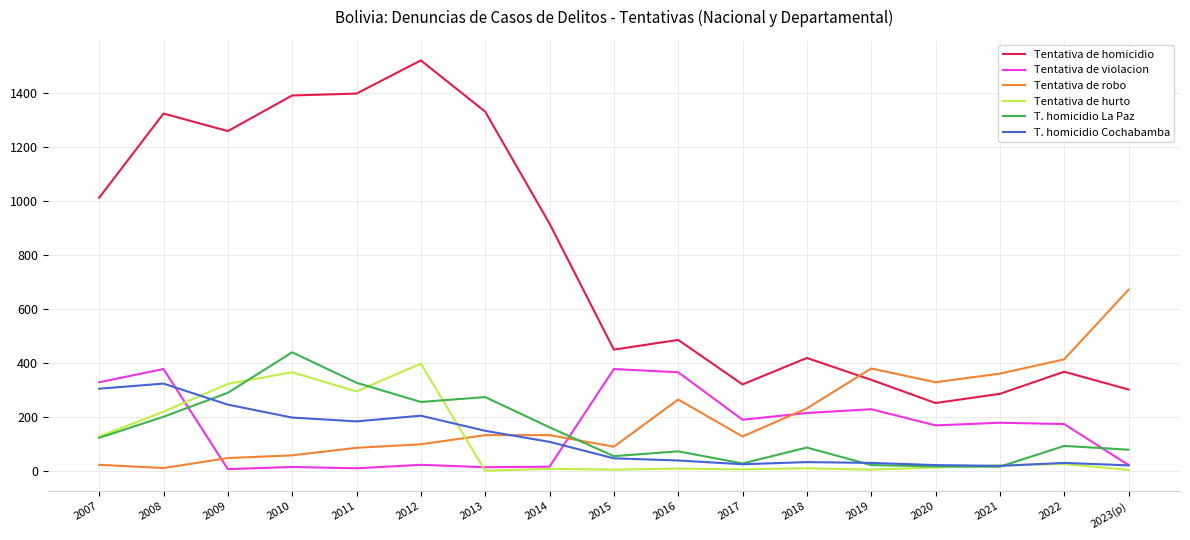

What is the approximate value of Tentativa de robo at 2008?

11